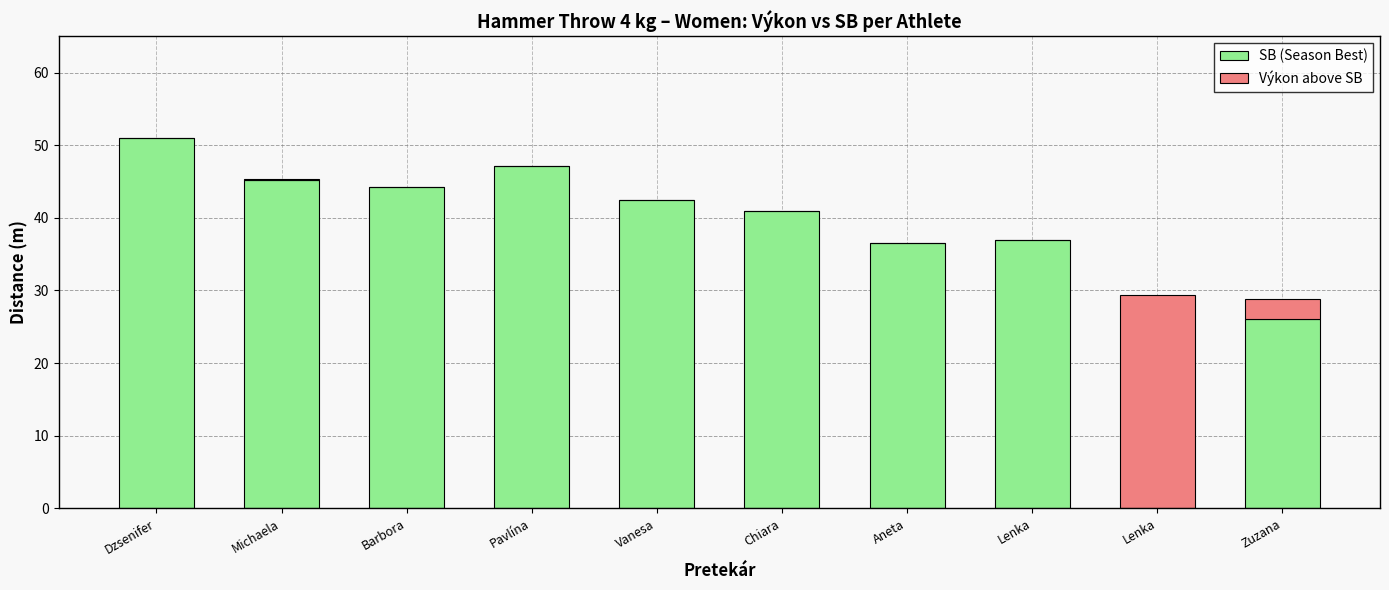

What are all the series names shown in the legend?

SB (Season Best), Výkon above SB